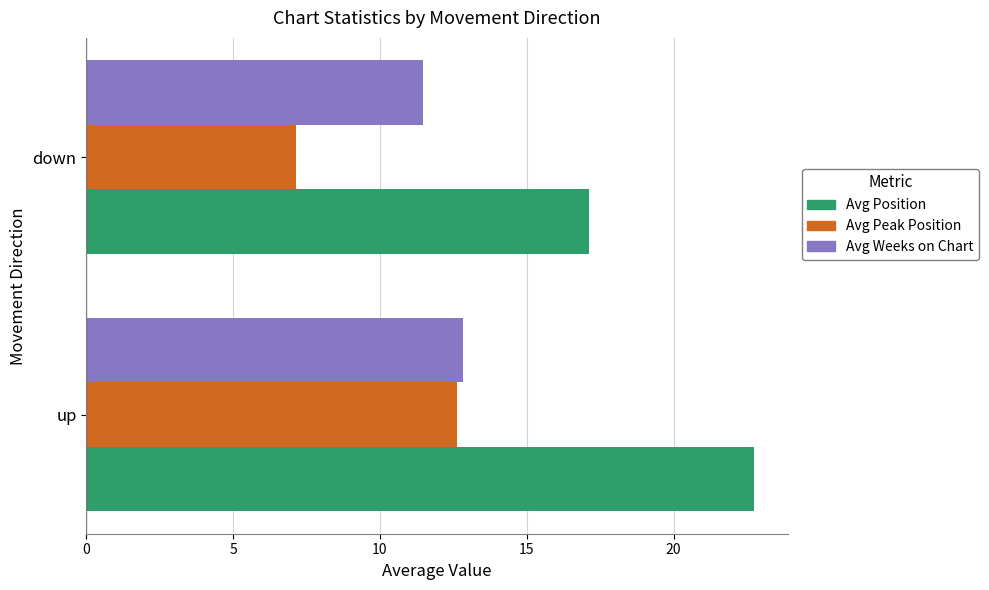

Is it true that Avg Position equals 17.1 at down?

True